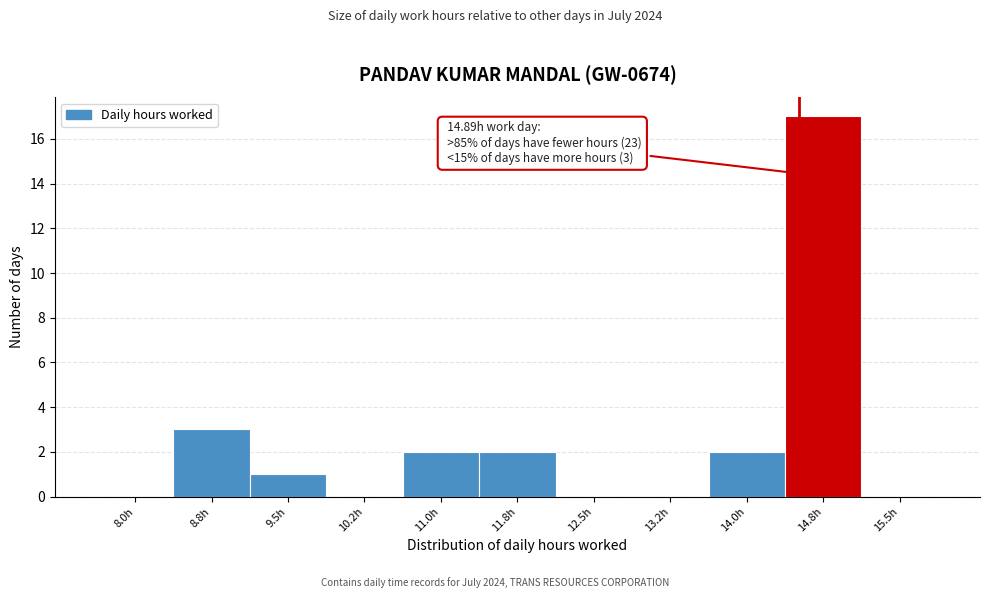

Reading left to right, what are all the values shown in this chart?

8.0h=0	8.8h=3	9.5h=1	10.2h=0	11.0h=2	11.8h=2	12.5h=0	13.2h=0	14.0h=2	14.8h=17	15.5h=0